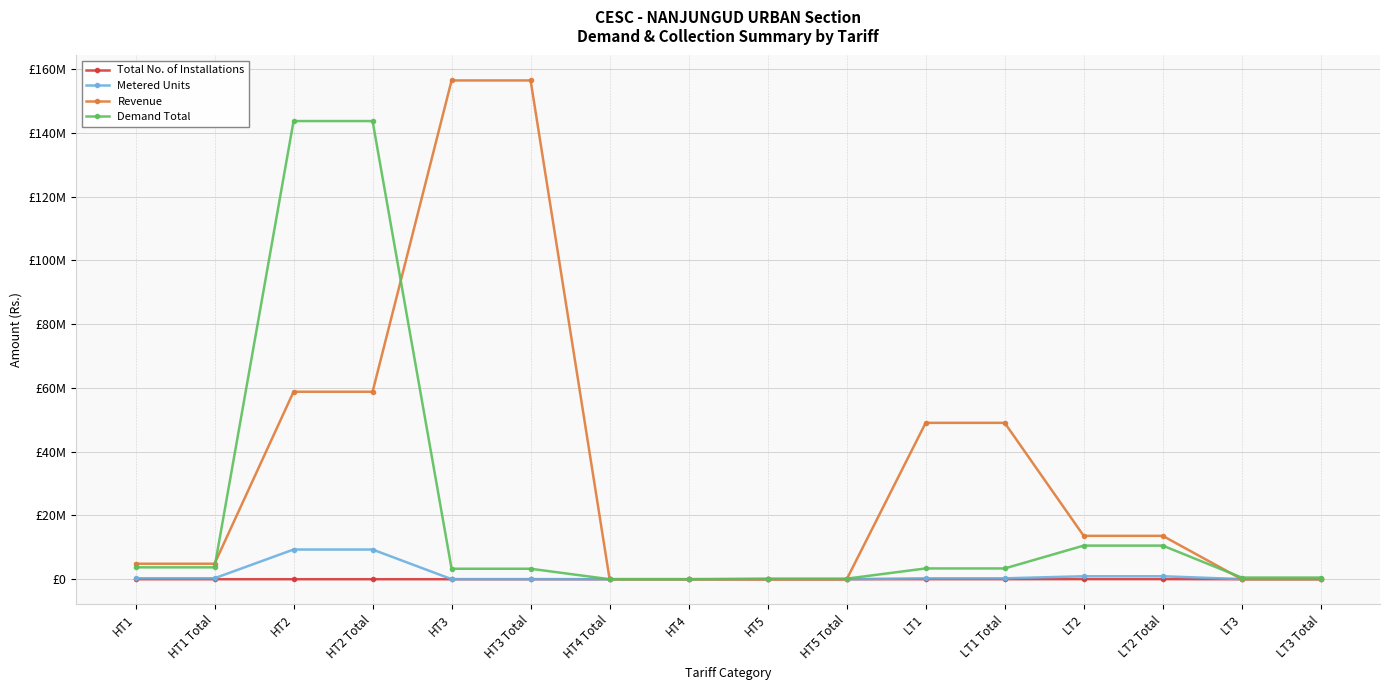

Is this an area chart (filled region under the line)?

No